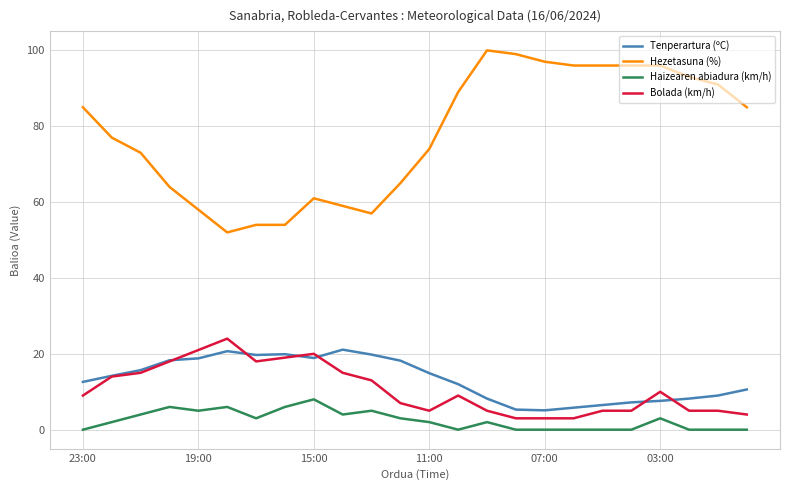

How many distinct data groups are displayed?

4